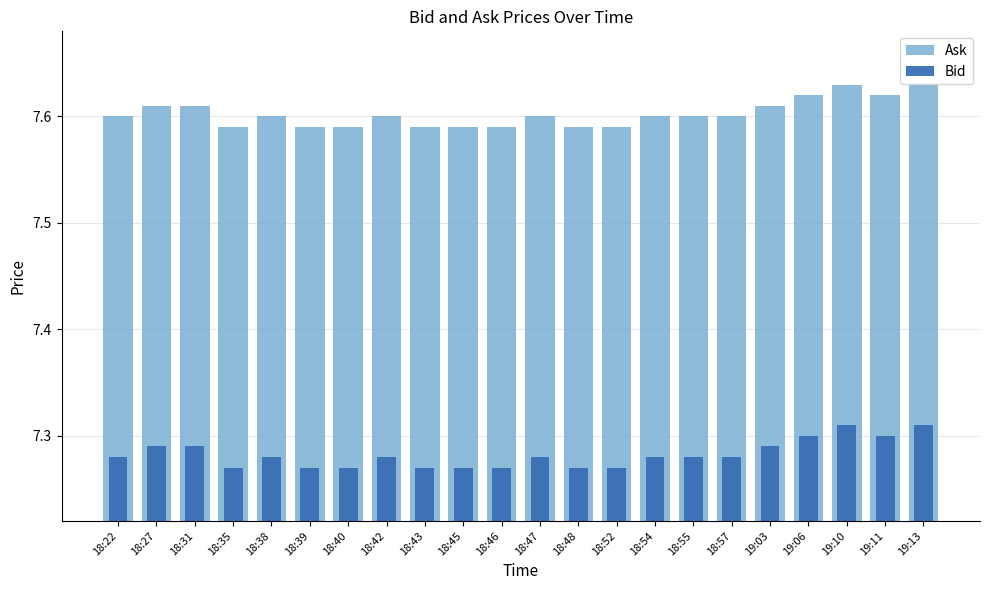

At which label does Bid reach its minimum?

18:35